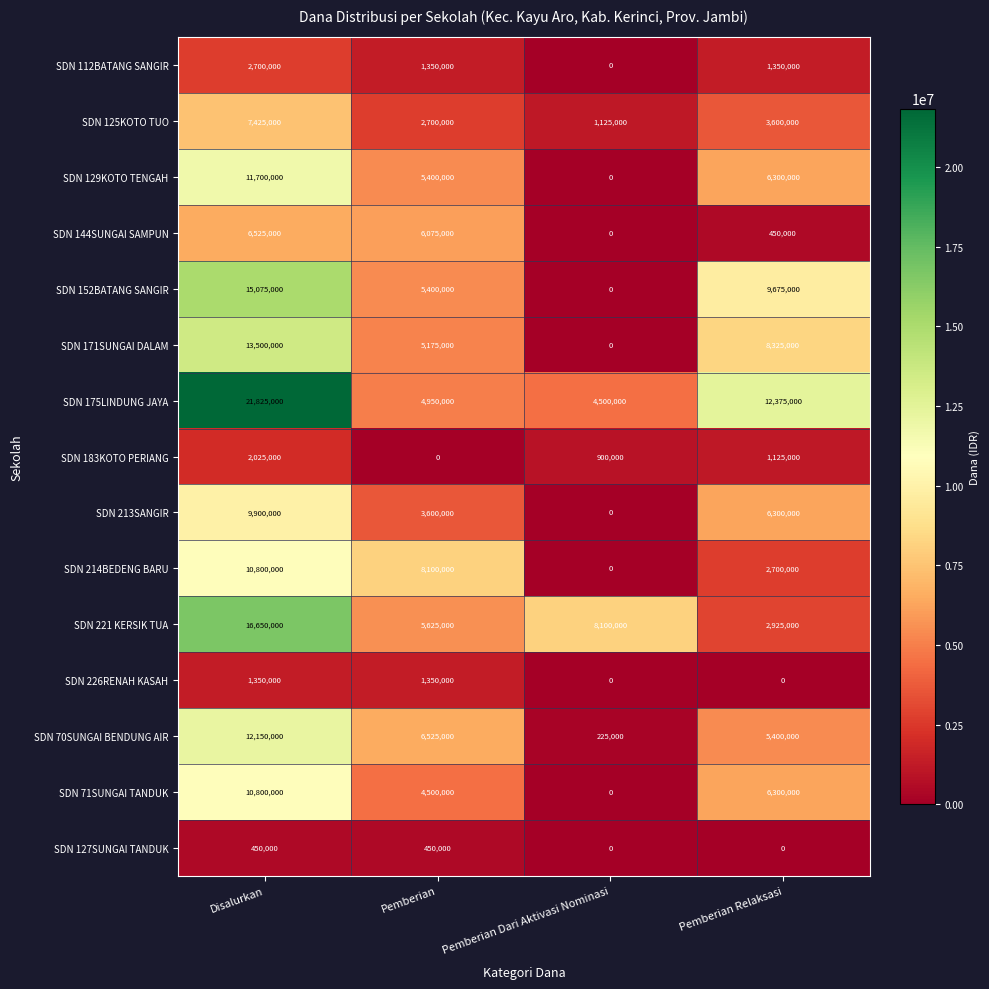

How many positive values does the SDN 129KOTO TENGAH series have?

3